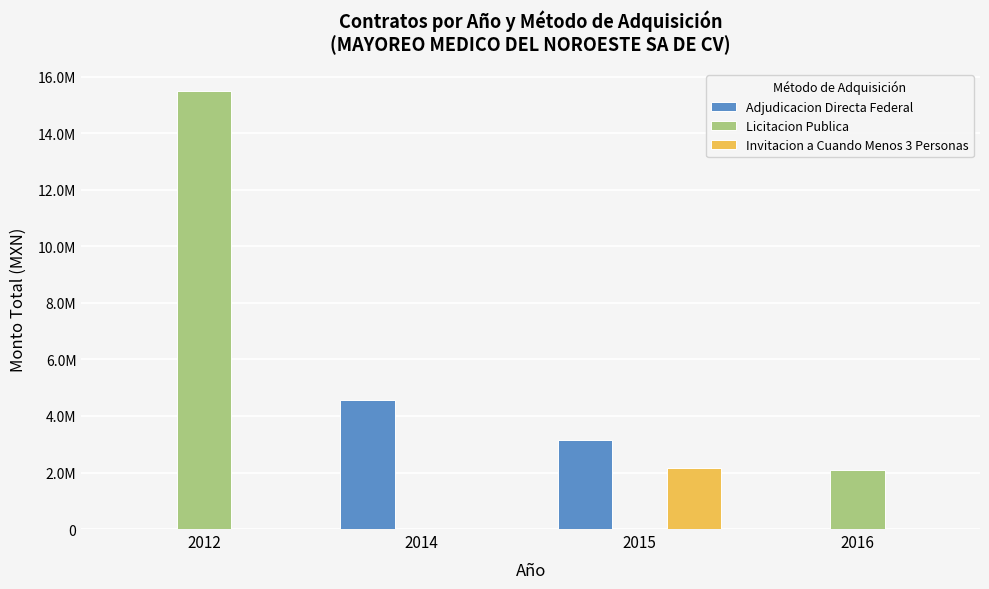

Is it true that Adjudicacion Directa Federal equals 7294347.9 at 2014?

False